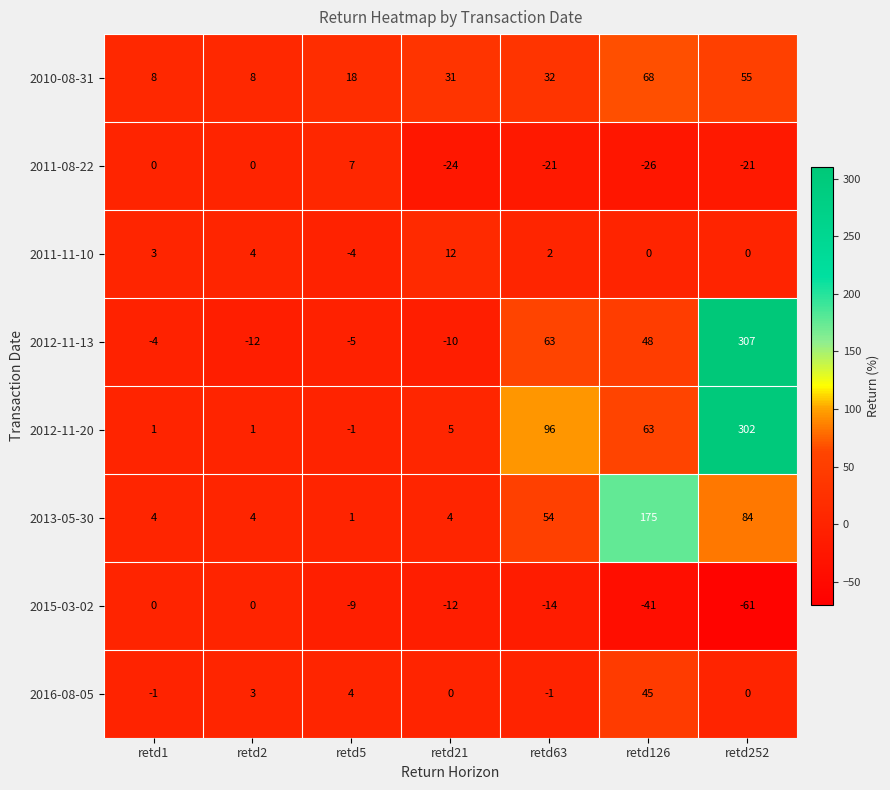

Rank the series by their maximum value, from lowest to highest.

2015-03-02, 2011-08-22, 2011-11-10, 2016-08-05, 2010-08-31, 2013-05-30, 2012-11-20, 2012-11-13